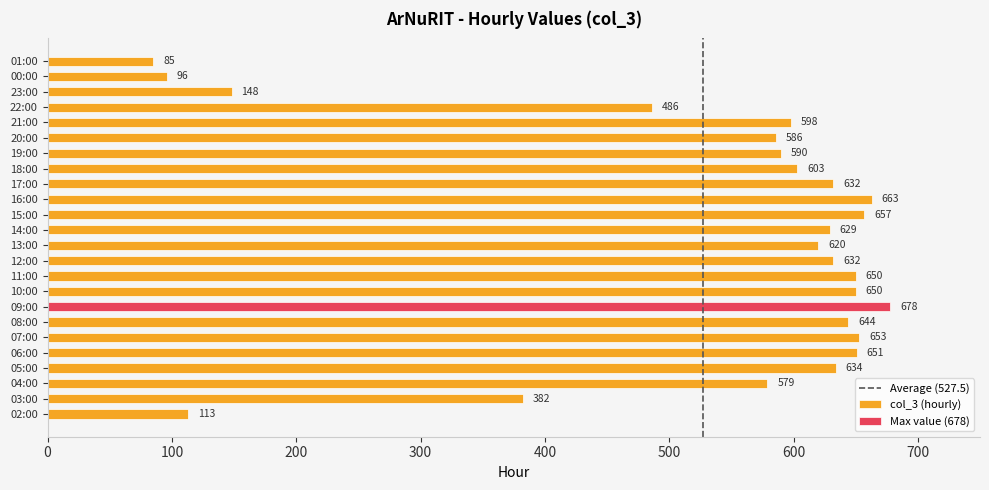

Are the bars horizontal?

Yes